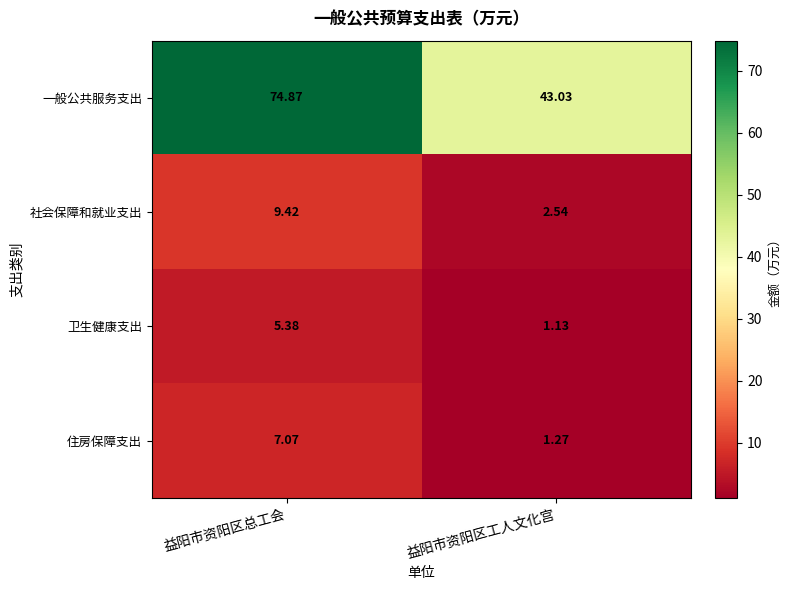

How many values in the 卫生健康支出 series are below 5?

1